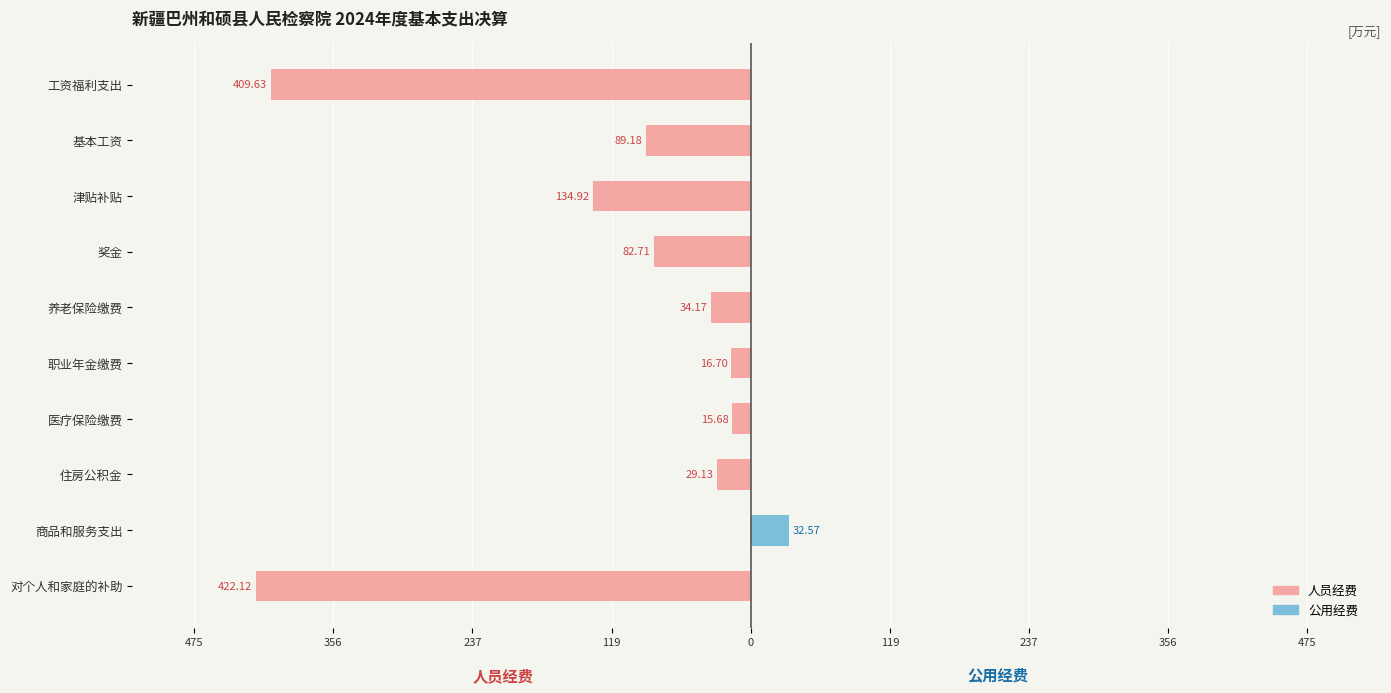

The value of 人员经费 at 医疗保险缴费 is -26.4. True or false?

False